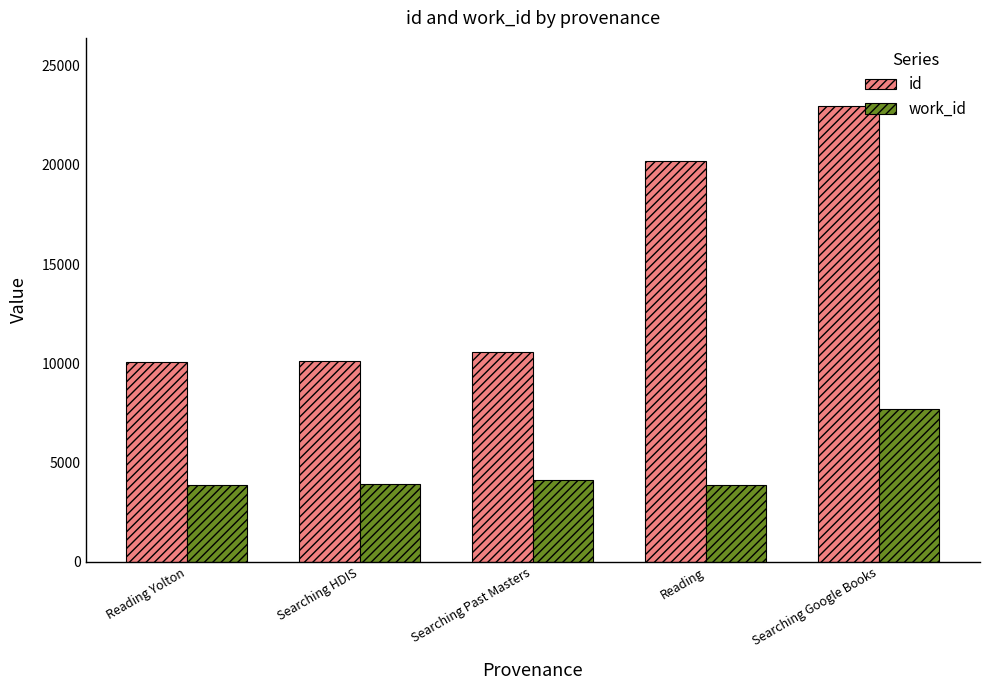

What is the label of the 5th bar from the right?

Reading Yolton